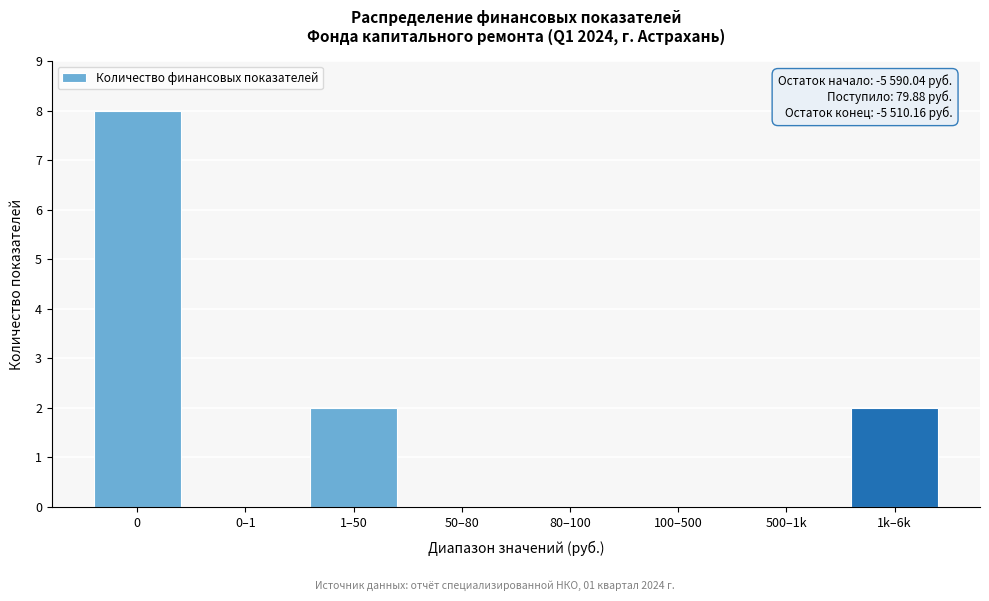

True or false: the data shows 0 at 0–1.

True